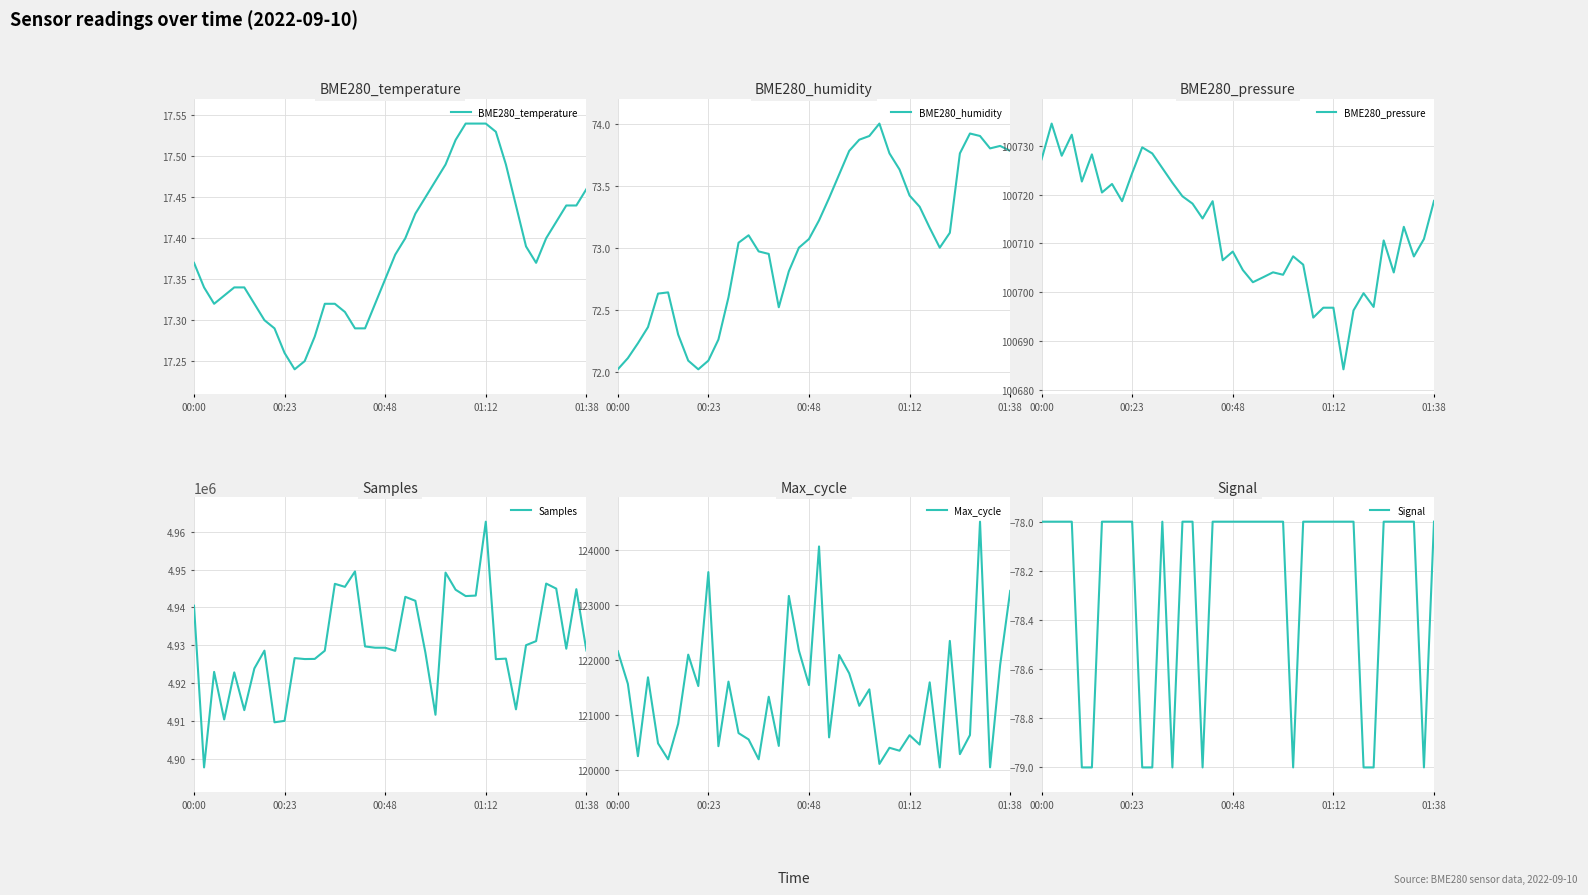

What is the value of the BME280_pressure point at the 19th from the left?

100706.5